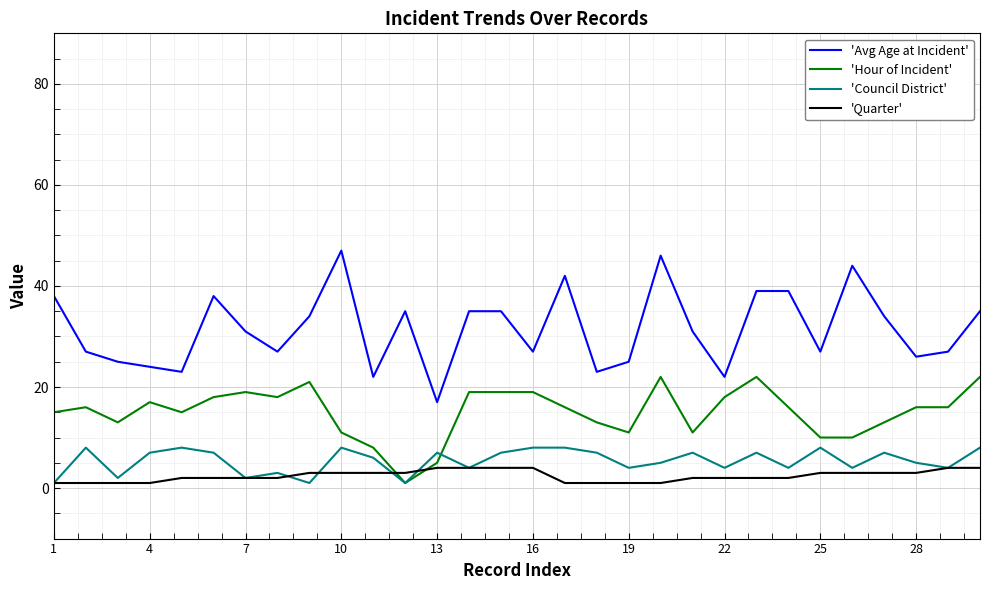

True or false: 'Avg Age at Incident' and 'Hour of Incident' cross at least once.

False